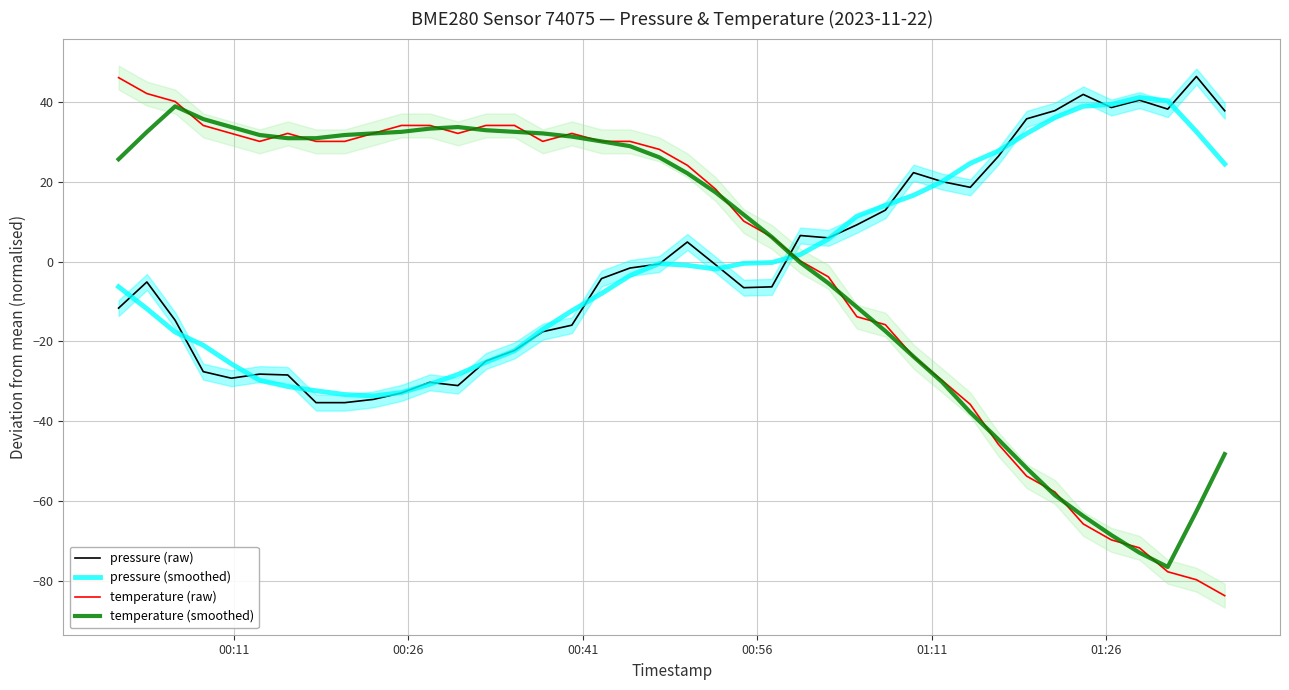

How many lines are shown in the chart?

4